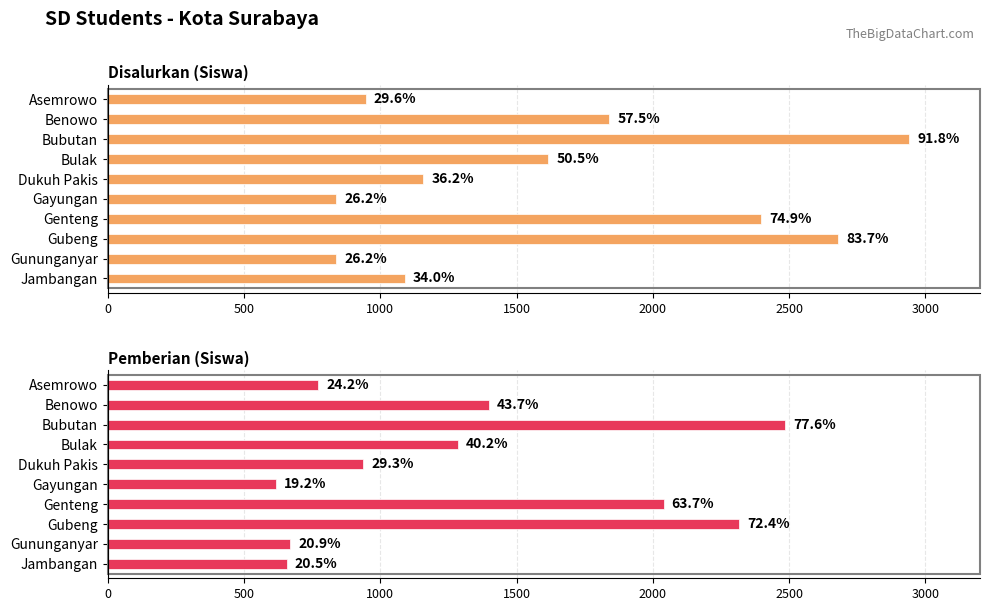

What is the difference between the maximum and minimum values in the Pemberian (Siswa) series?

1868